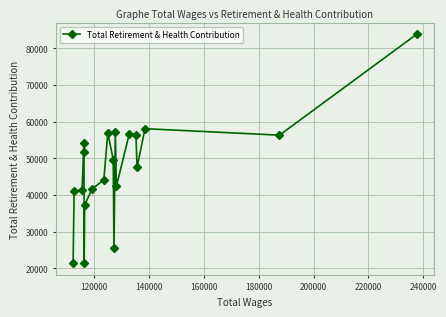

True or false: the data has more than 0 interior local peaks.

True